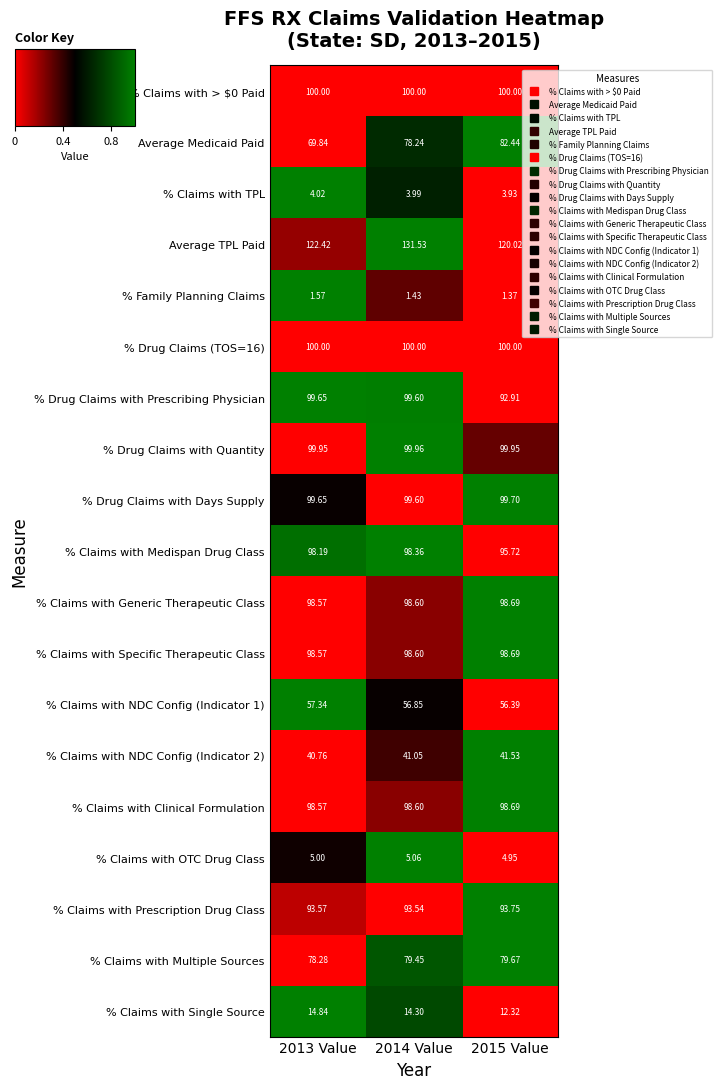

Which series has the largest range (max minus min)?

Average Medicaid Paid